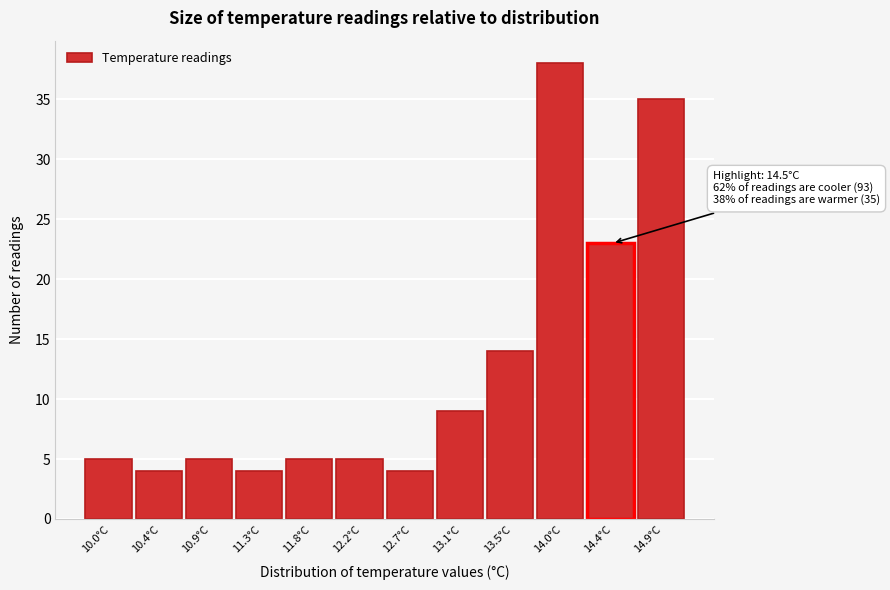

Reading right to left, transcribe all the data shown in this chart.

35	23	38	14	9	4	5	5	4	5	4	5